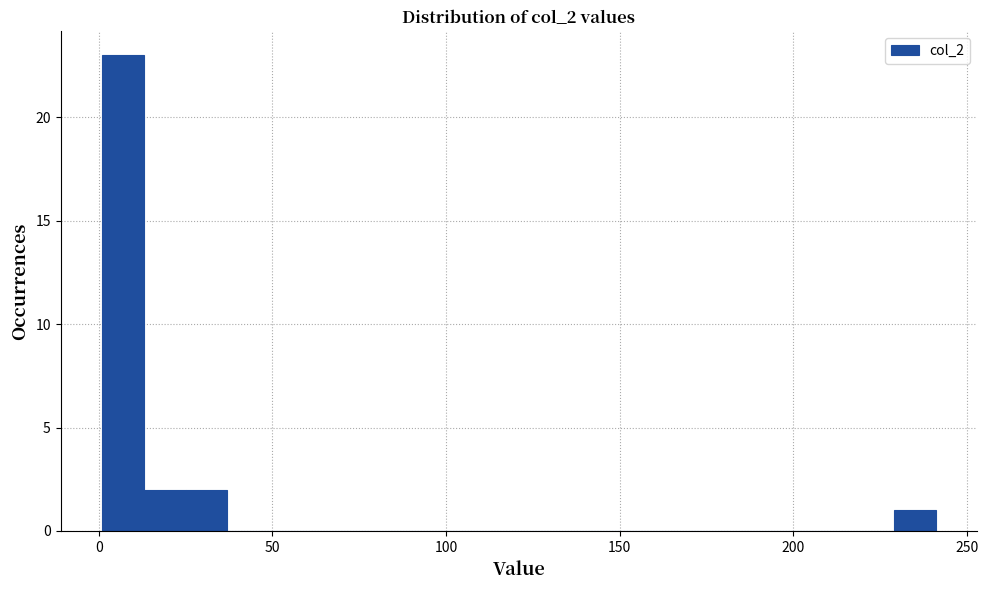

Around what value on the x-axis is the tallest bar? Give the approximate position of its centre, as read against the axis.

5